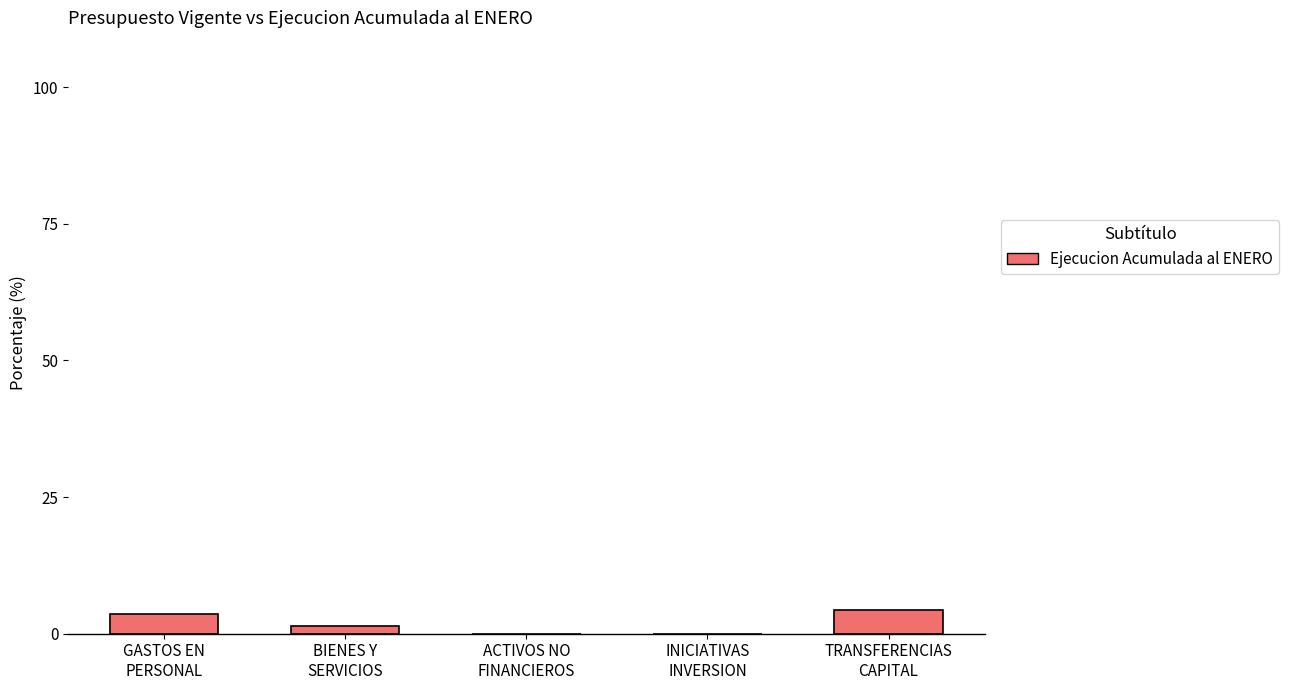

What is the change in value from GASTOS EN
PERSONAL to INICIATIVAS
INVERSION?

-3.5